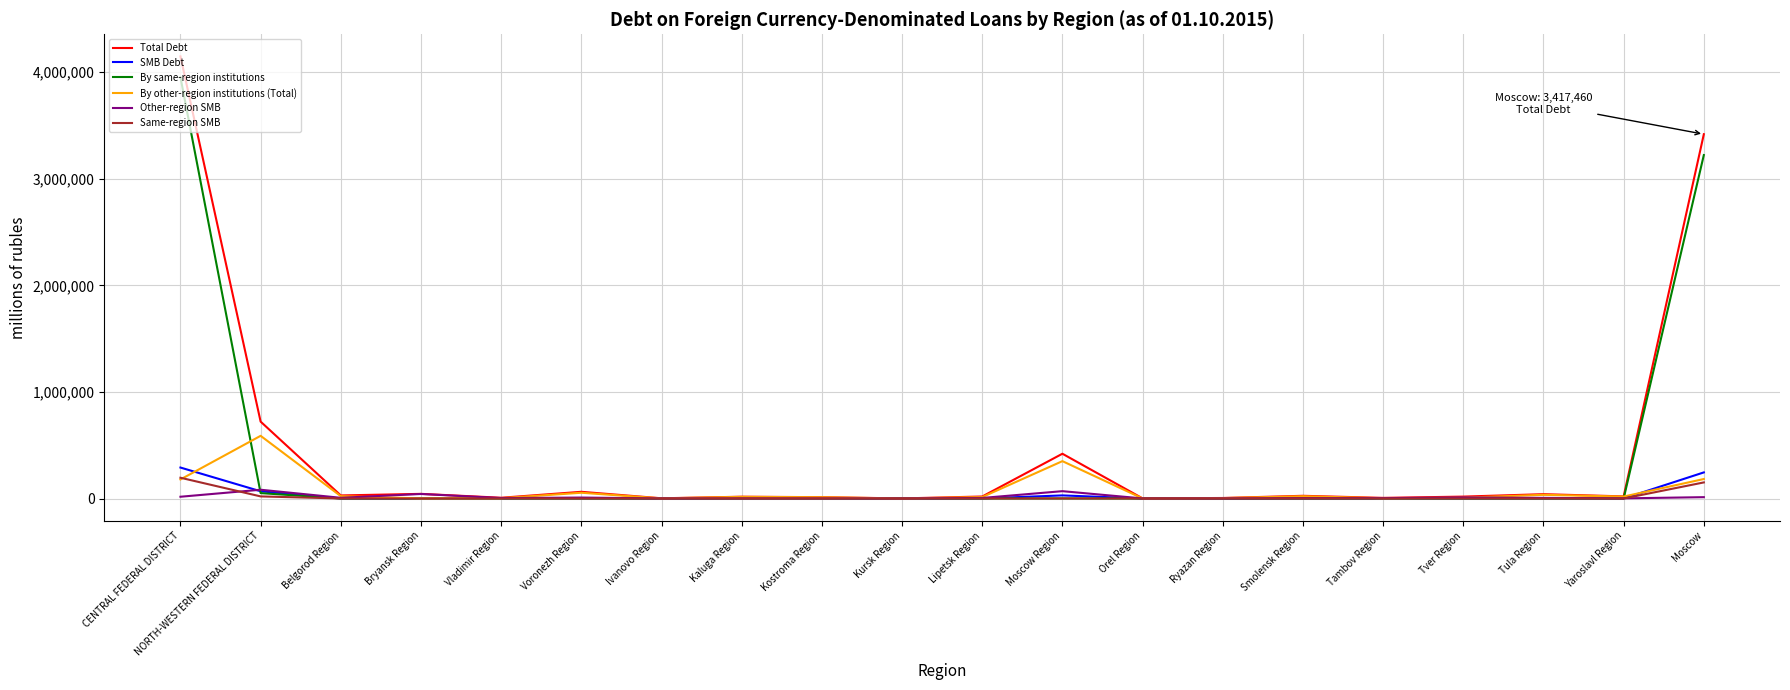

At which label is By same-region institutions closest to 1976094?

Moscow